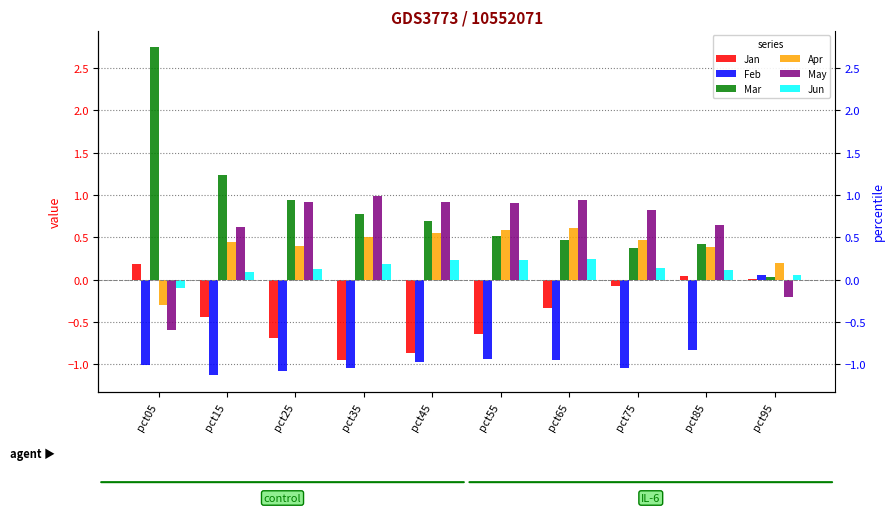

What is the total value across all series at pct55?

0.7